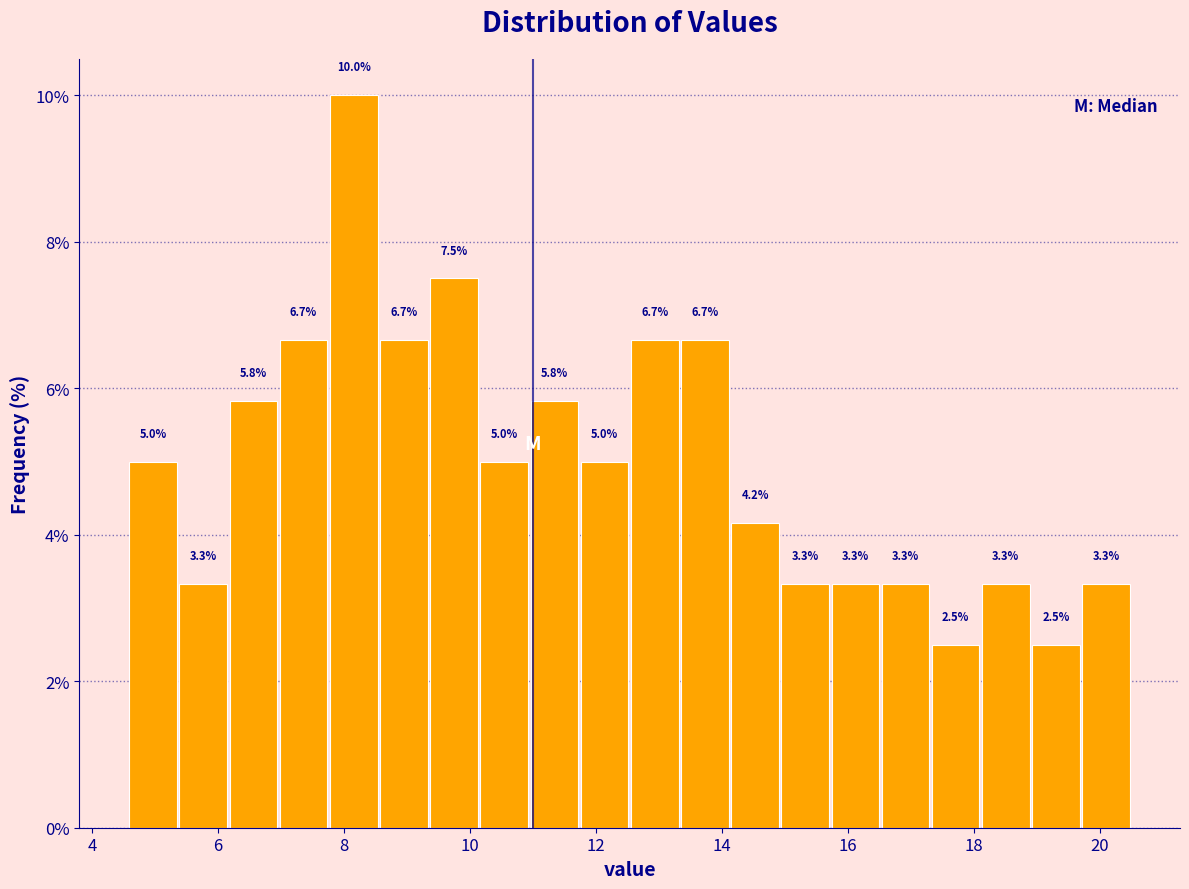

Around what value on the x-axis is the tallest bar? Give the approximate position of its centre, as read against the axis.

8.2